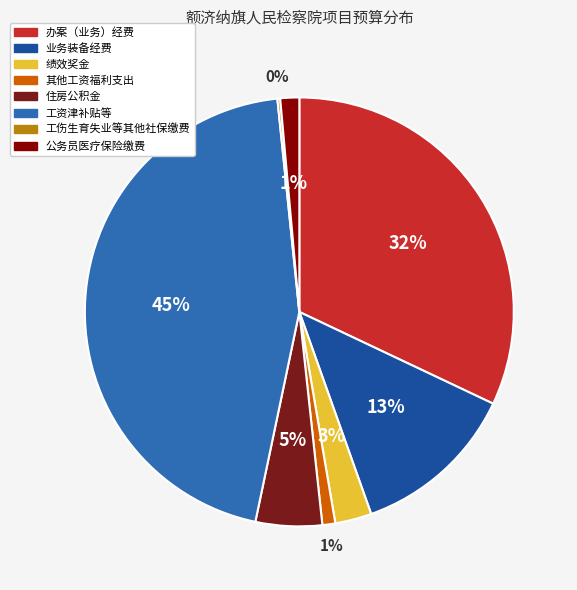

Which category has the biggest portion of the pie?

工资津补贴等